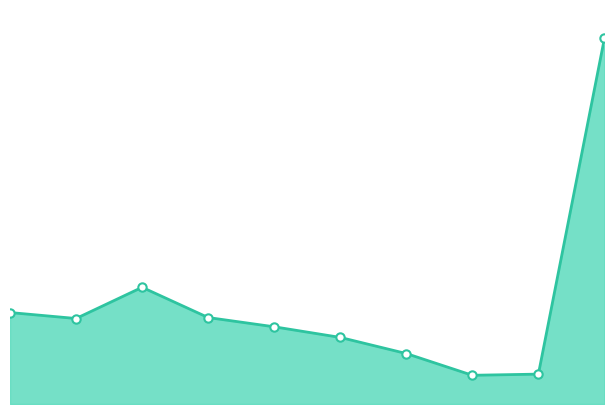

Where is the first local minimum?

pct15